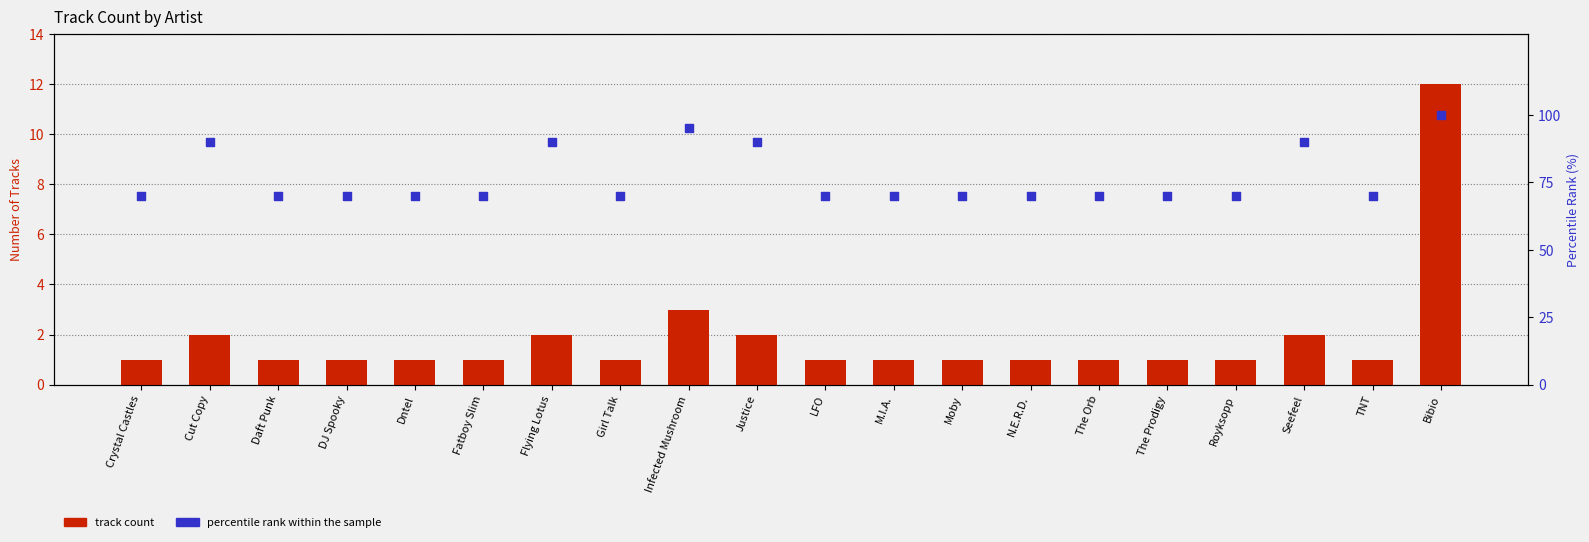

Which series reaches the minimum Y coordinate?

track count